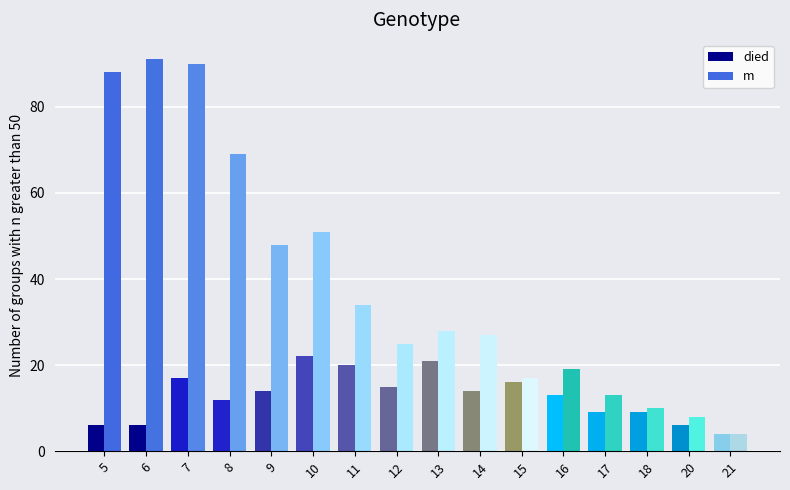

Which series has the largest range (max minus min)?

m